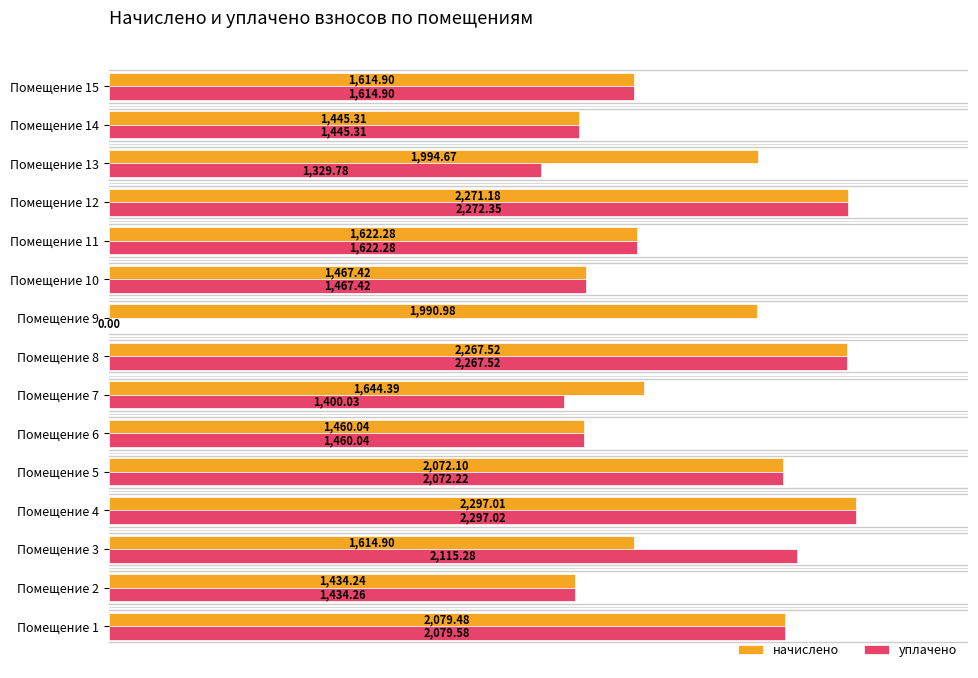

Between Помещение 4 and Помещение 5, which series saw the biggest shift?

начислено